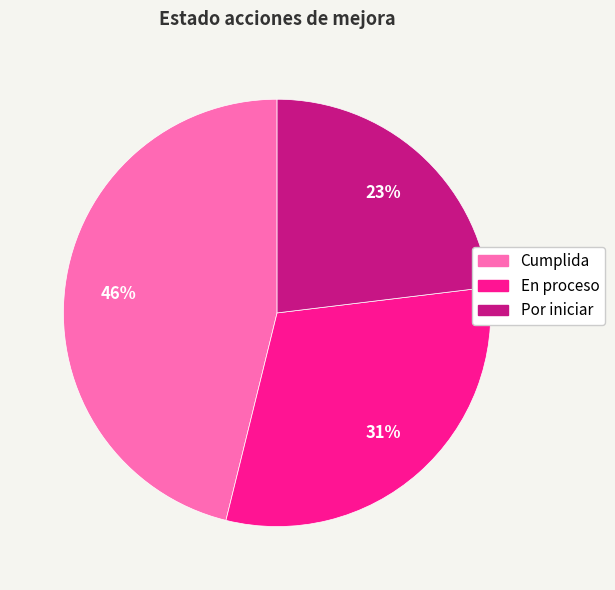

To the nearest percent, what is the combined percentage of Por iniciar and Cumplida?

69%